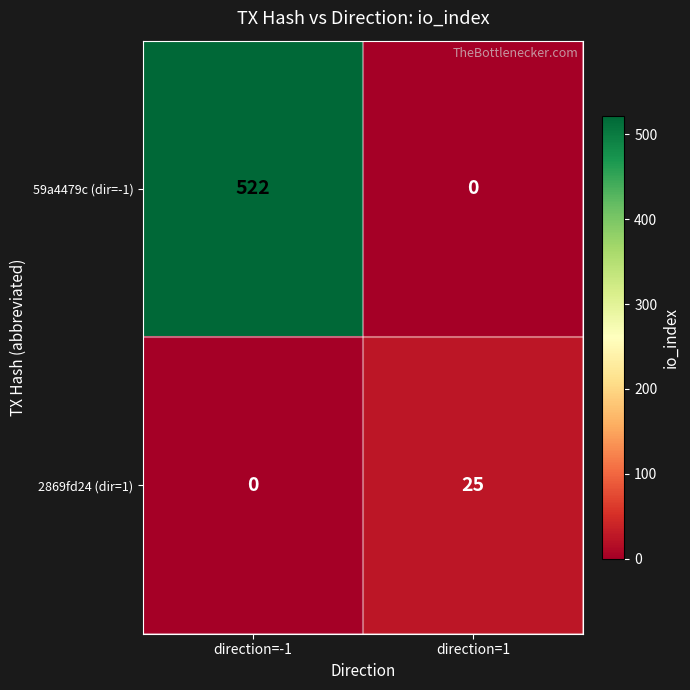

Reading right to left, what are all the values shown in this chart?

59a4479c (dir=-1): direction=1=0	direction=-1=522
2869fd24 (dir=1): direction=1=25	direction=-1=0